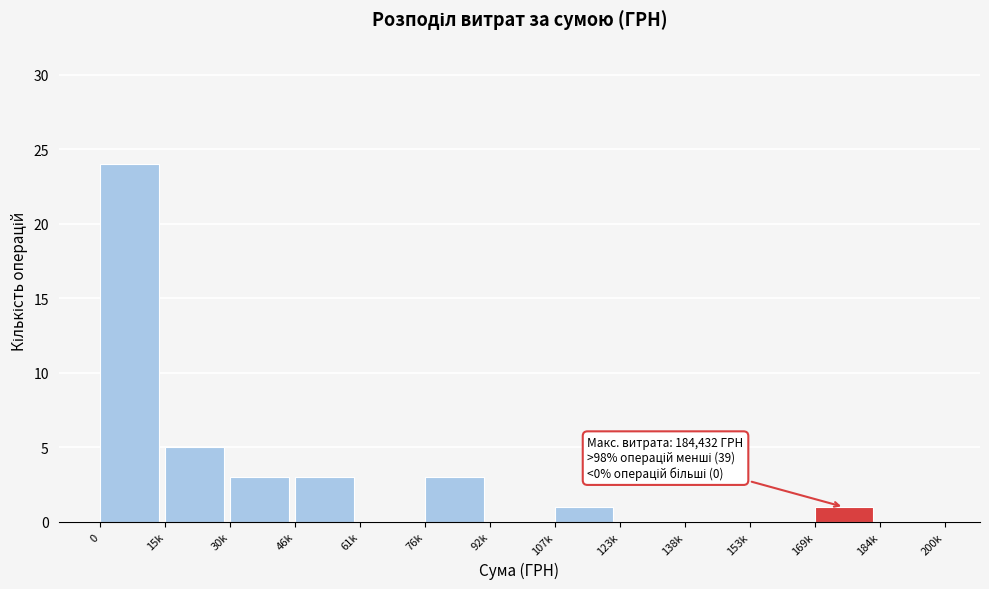

What is the maximum value shown in the chart?

24